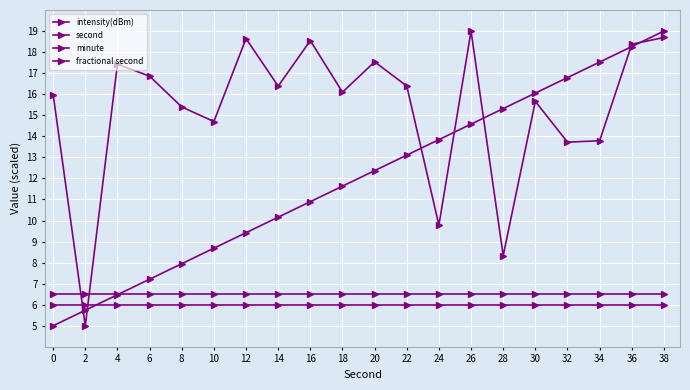

Which series changed the most between 10 and 18?

second